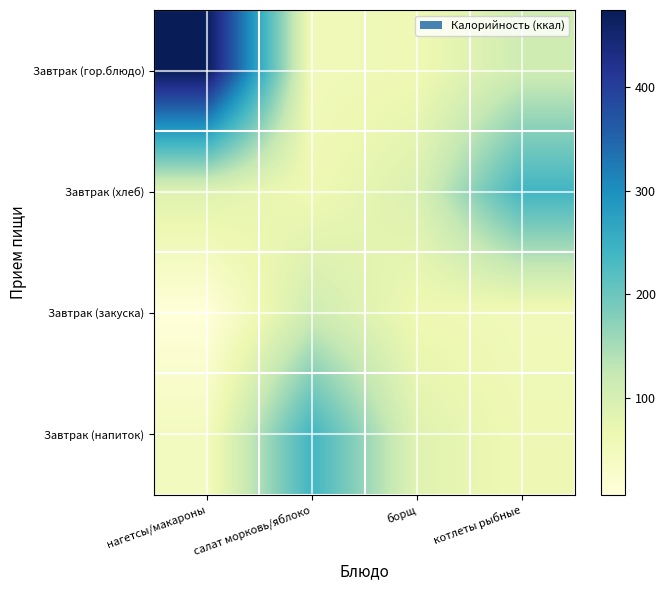

Read the Завтрак (гор.блюдо) value at котлеты рыбные.

112